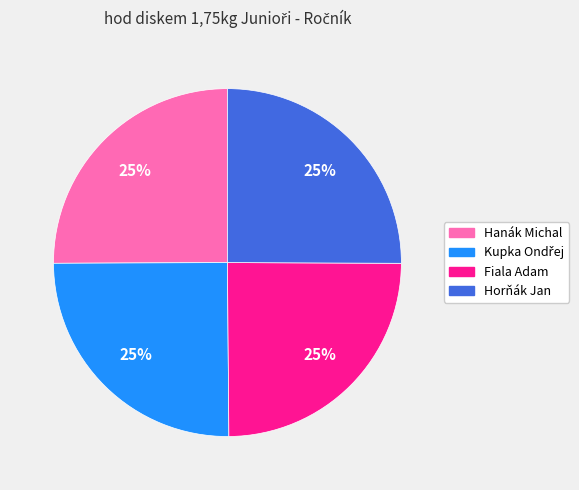

To the nearest percent, what percentage of the pie is Fiala Adam?

25%